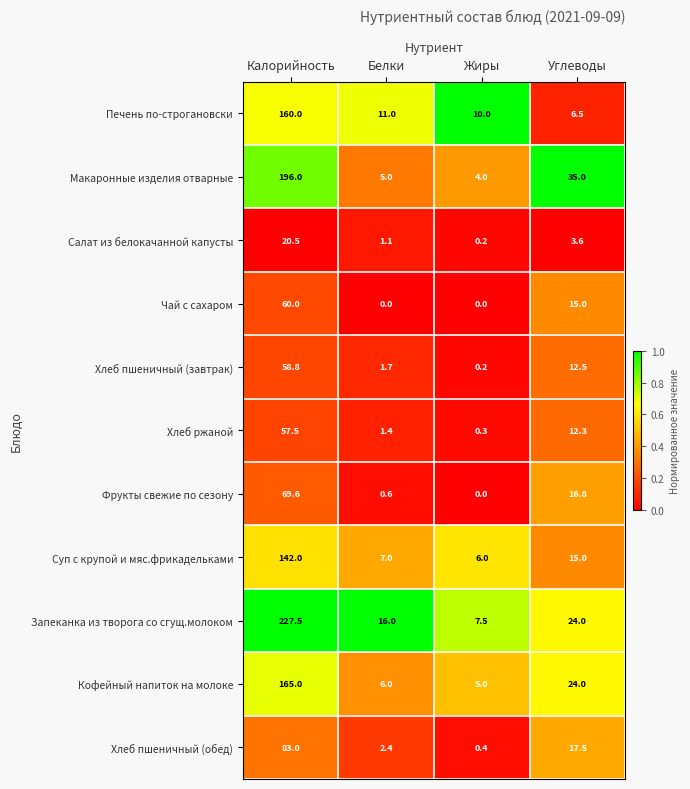

Is it true that Хлеб пшеничный (обед) equals 129.7 at Калорийность?

False